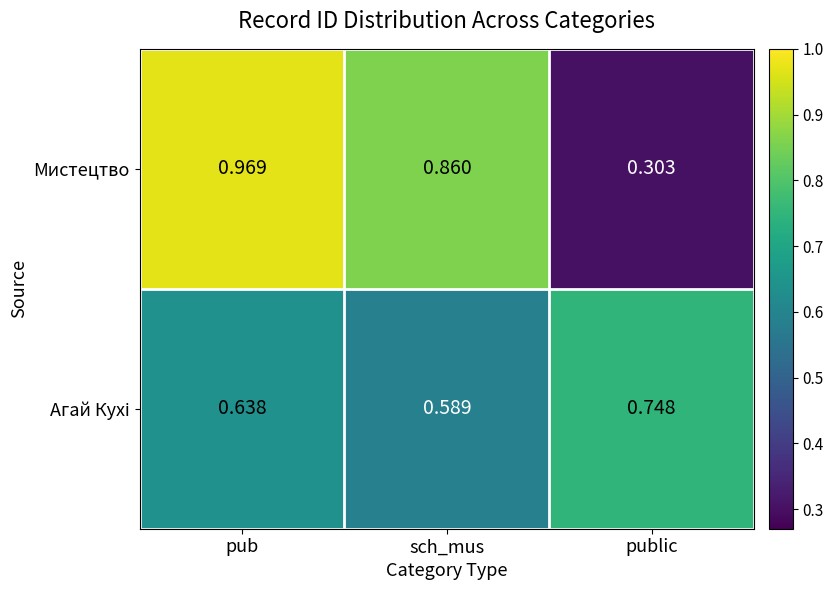

Rank the categories by Мистецтво value from highest to lowest.

pub, sch_mus, public